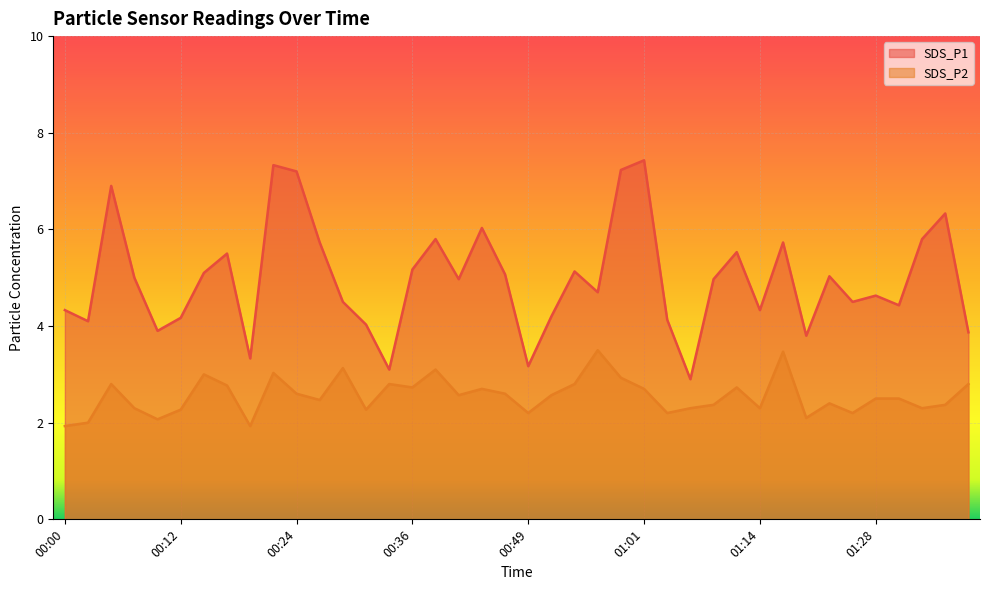

Reading left to right, list all the values displayed in this chart.

SDS_P1: 00:00=4.3	00:02=4.1	00:05=6.9	00:07=5.0	00:10=3.9	00:12=4.2	00:15=5.1	00:17=5.5	00:19=3.3	00:22=7.3	00:24=7.2	00:27=5.7	00:29=4.5	00:32=4.0	00:34=3.1	00:36=5.2	00:39=5.8	00:41=5.0	00:44=6.0	00:46=5.1	00:49=3.2	00:51=4.2	00:54=5.1	00:56=4.7	00:58=7.2	01:01=7.4	01:04=4.1	01:07=2.9	01:09=5.0	01:12=5.5	01:14=4.3	01:17=5.7	01:20=3.8	01:22=5.0	01:25=4.5	01:28=4.6	01:31=4.4	01:34=5.8	01:36=6.3	01:38=3.9
SDS_P2: 00:00=1.9	00:02=2.0	00:05=2.8	00:07=2.3	00:10=2.1	00:12=2.3	00:15=3.0	00:17=2.8	00:19=1.9	00:22=3.0	00:24=2.6	00:27=2.5	00:29=3.1	00:32=2.3	00:34=2.8	00:36=2.7	00:39=3.1	00:41=2.6	00:44=2.7	00:46=2.6	00:49=2.2	00:51=2.6	00:54=2.8	00:56=3.5	00:58=2.9	01:01=2.7	01:04=2.2	01:07=2.3	01:09=2.4	01:12=2.7	01:14=2.3	01:17=3.5	01:20=2.1	01:22=2.4	01:25=2.2	01:28=2.5	01:31=2.5	01:34=2.3	01:36=2.4	01:38=2.8